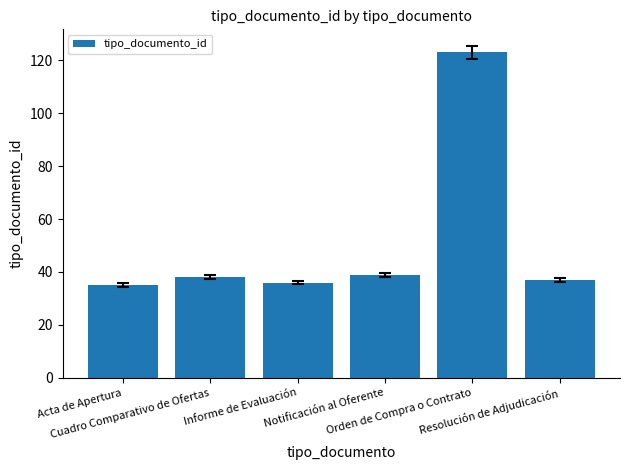

What is the difference between the values at Notificación al Oferente and Informe de Evaluación?

3